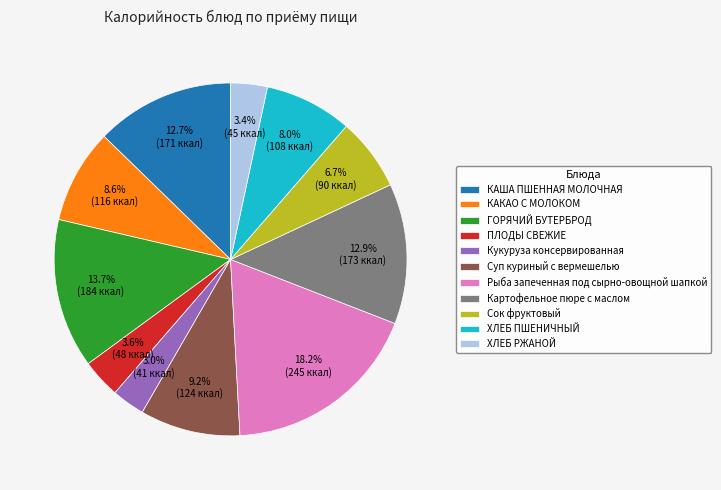

To the nearest percent, what is the average slice percentage?

9%